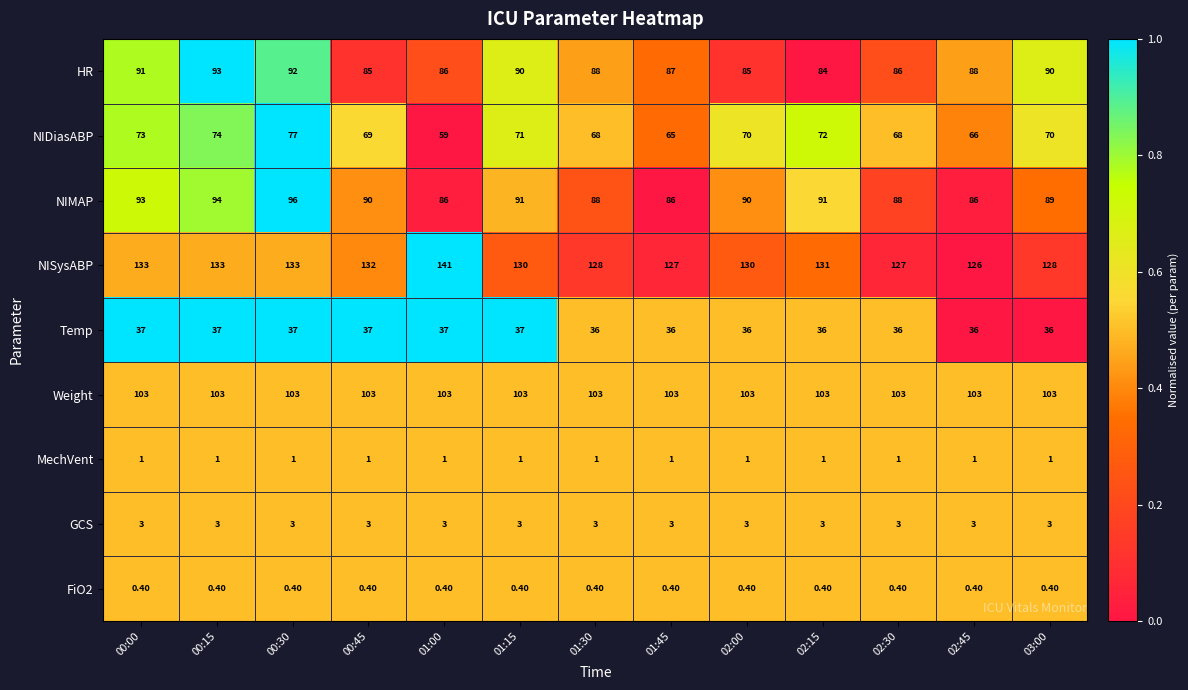

What is the total value across all series at 01:30?

515.4